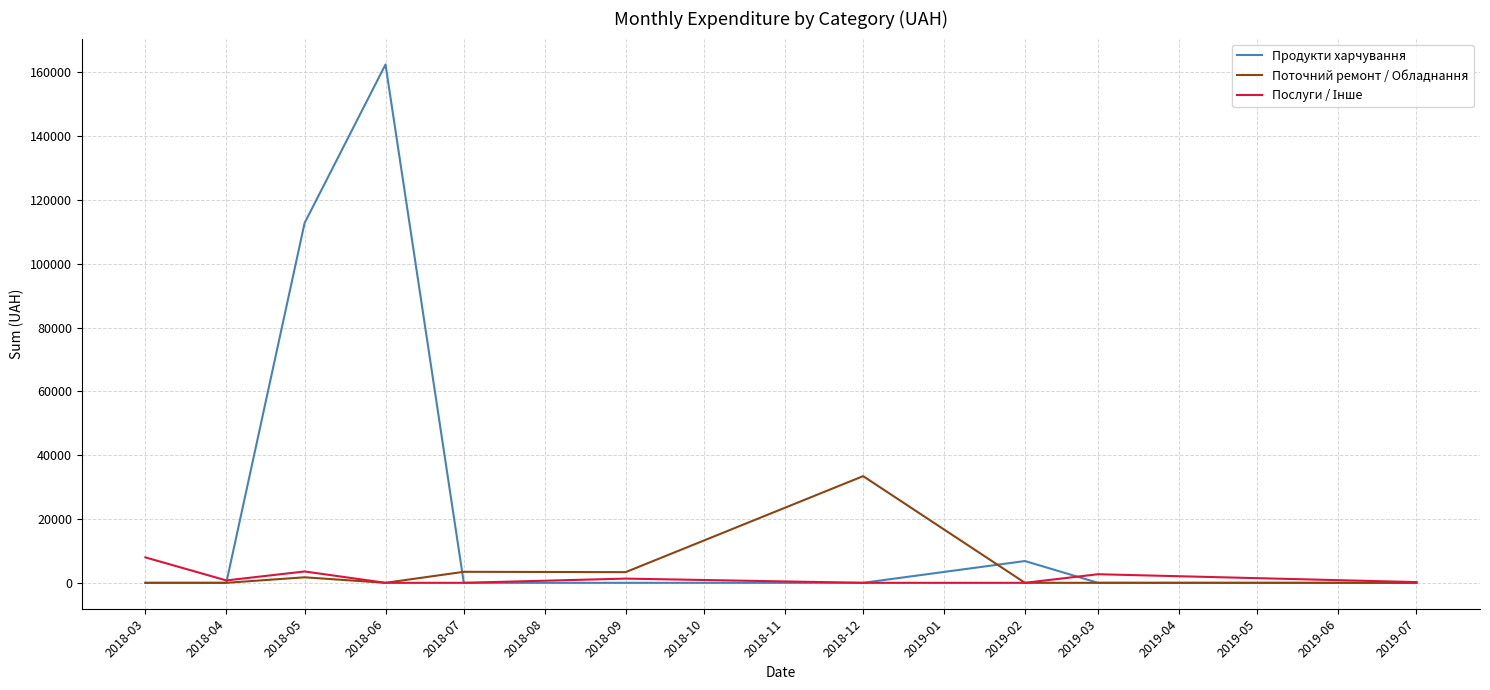

The value of Продукти харчування at 2018-07 is 0.0. True or false?

True